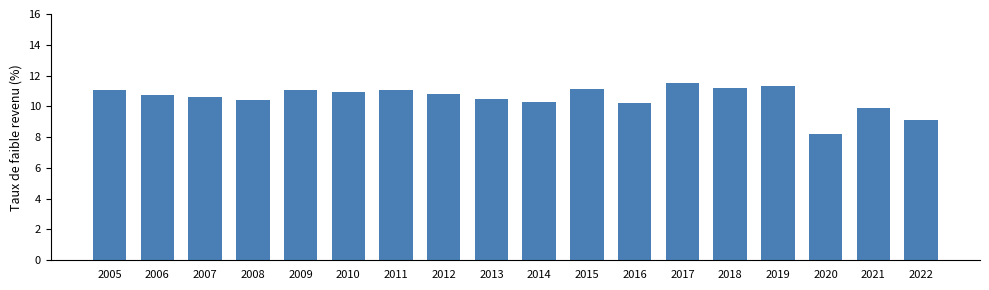

Is it true that the value at 2013 is 10.5?

True